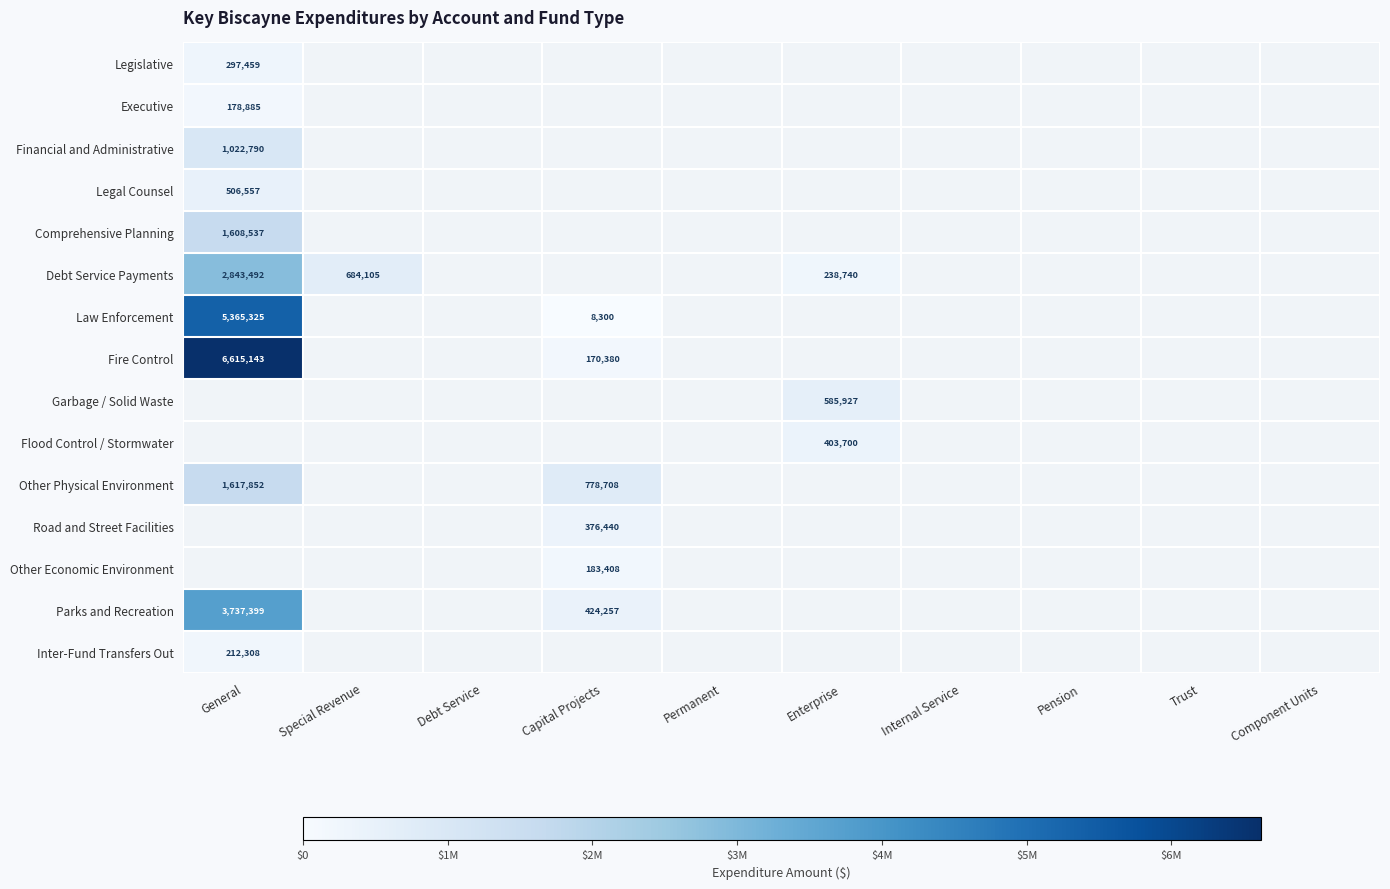

At how many categories does at least one series exceed 3830924?

1